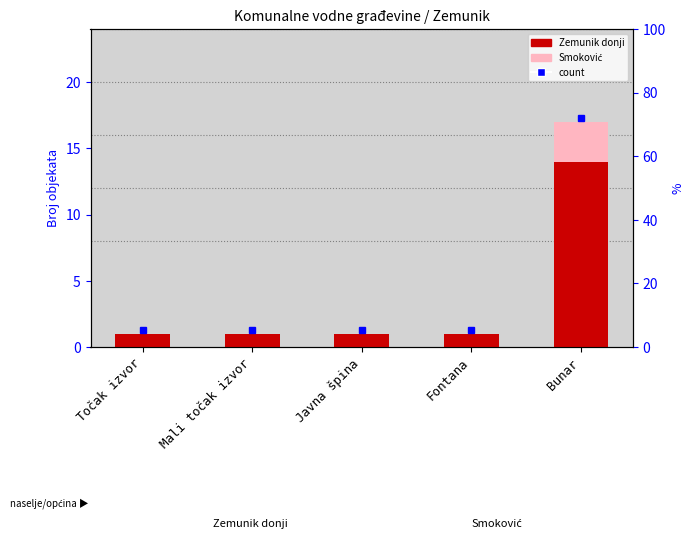

What is the value of the Smoković bar at the 5th from the left?

3